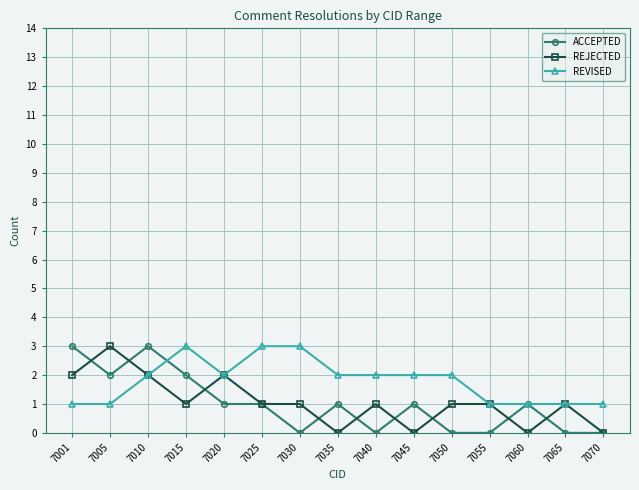

What is the value of the REVISED point at the 7th from the left?

3